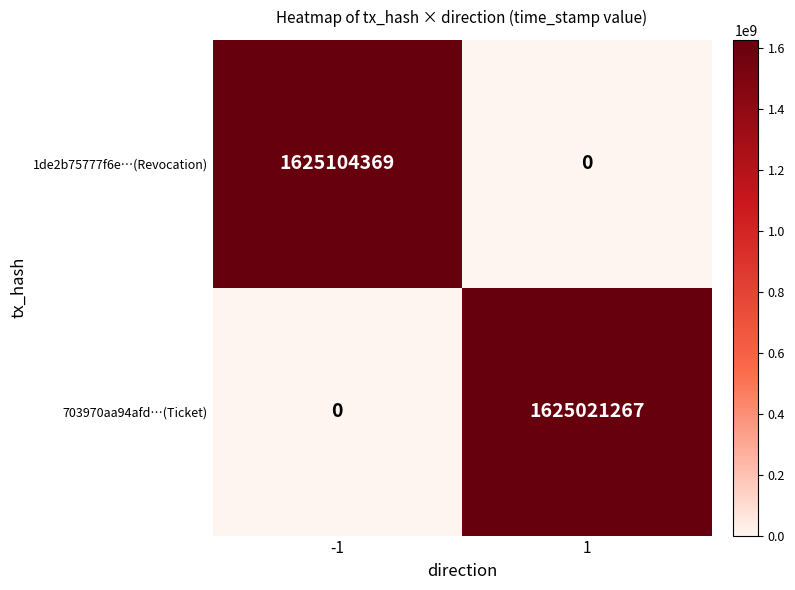

Reading right to left, transcribe all the data shown in this chart.

1de2b75777f6e…(Revocation): 0	1625104369
703970aa94afd…(Ticket): 1625021267	0